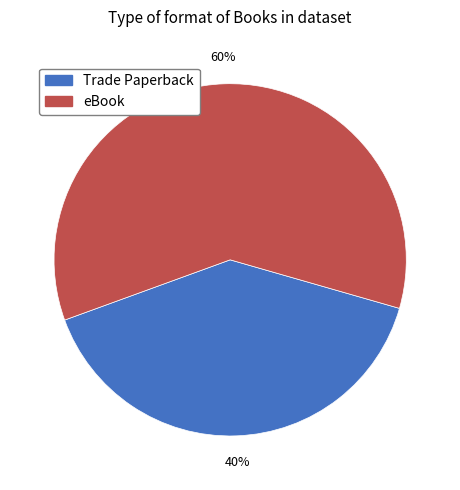

Count the number of slices in the pie.

2